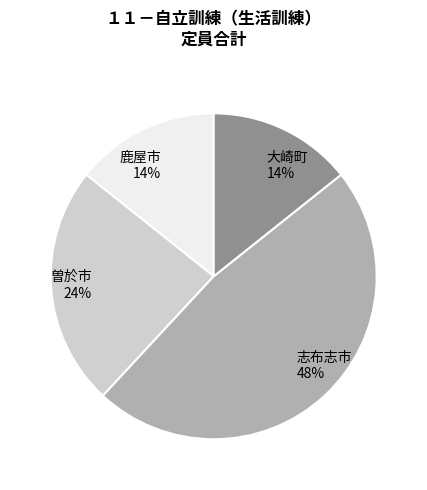

Does any single category account for the majority?

No